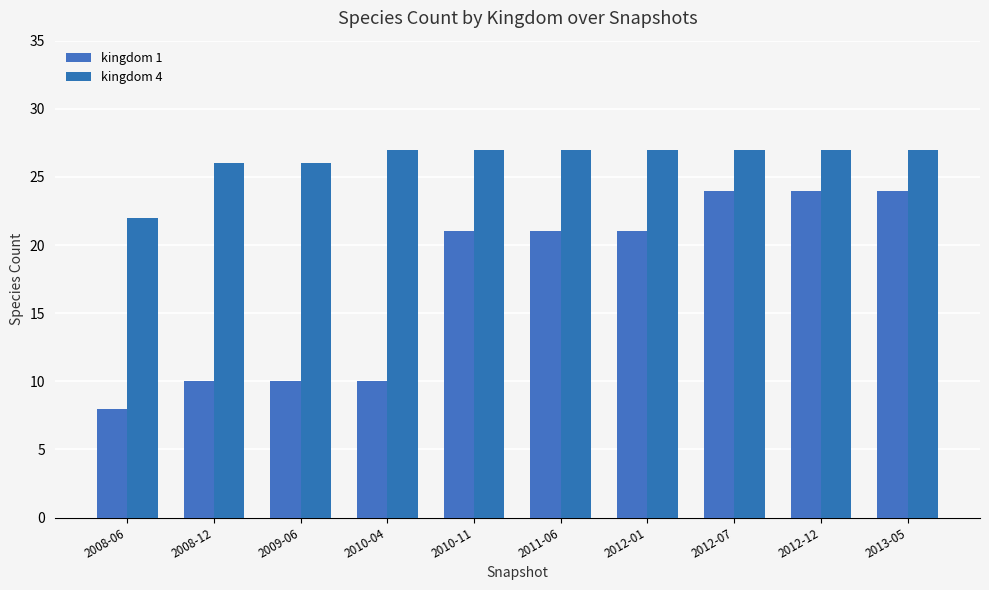

What is the label of the 9th bar from the left?

2012-12